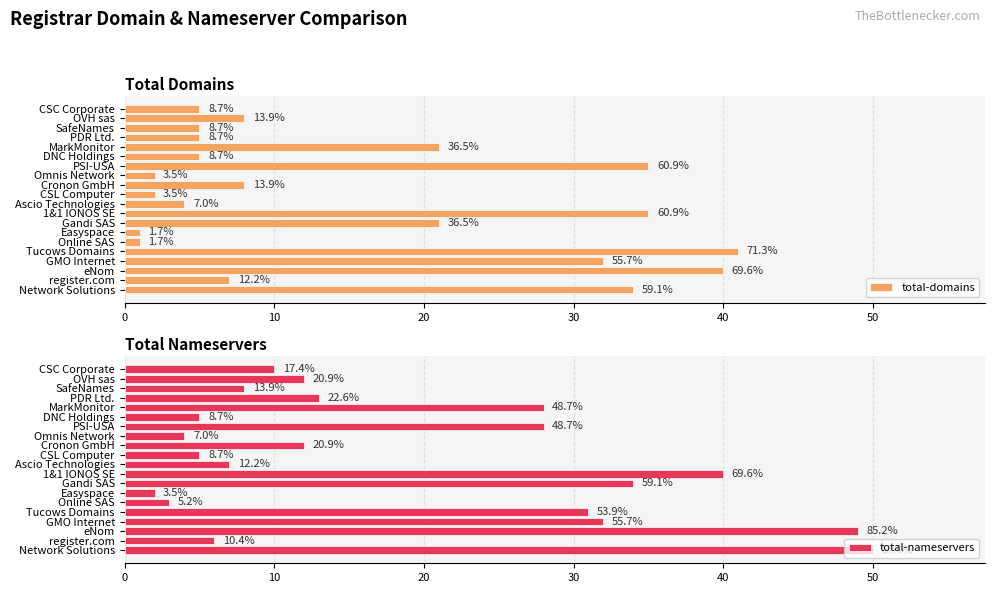

Is it true that total-domains equals 5 at PDR Ltd.?

True